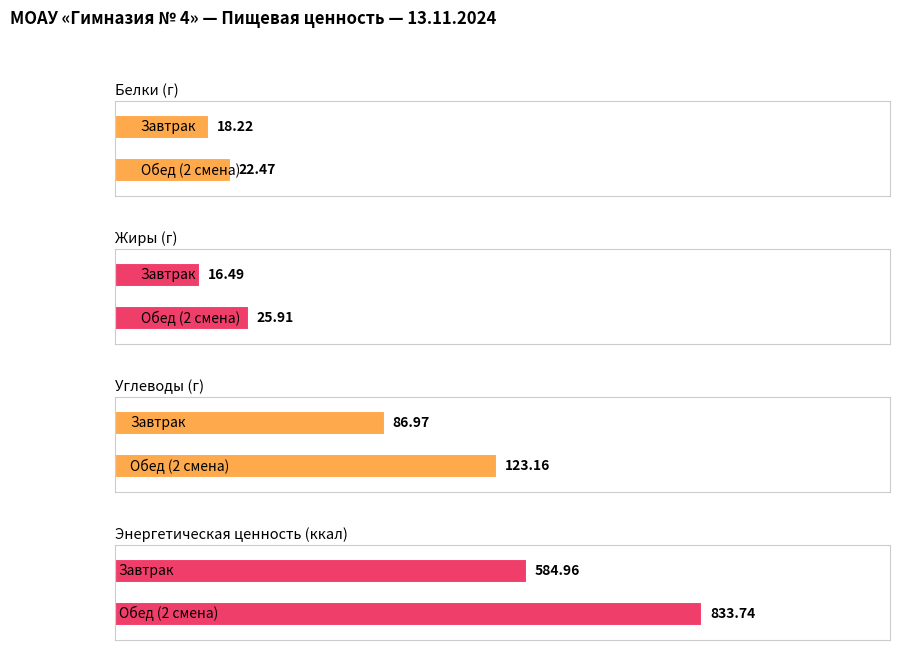

How many values in the Энергетическая ценность (ккал) series are below 833?

1